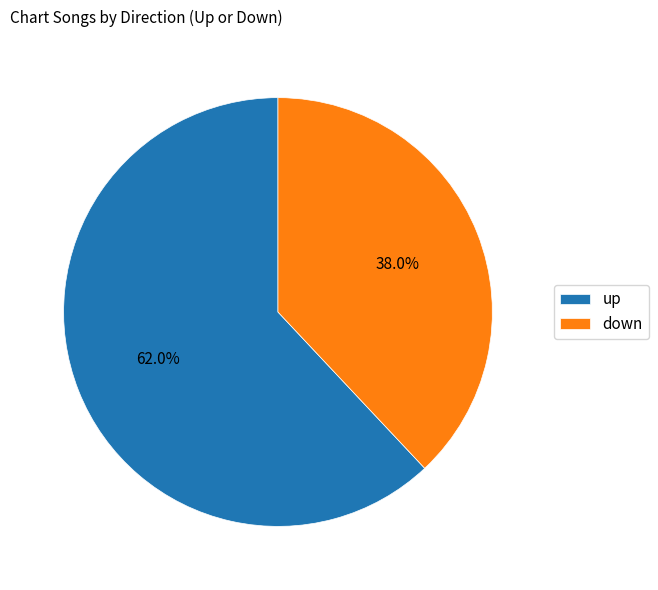

How many slices are in this pie chart?

2